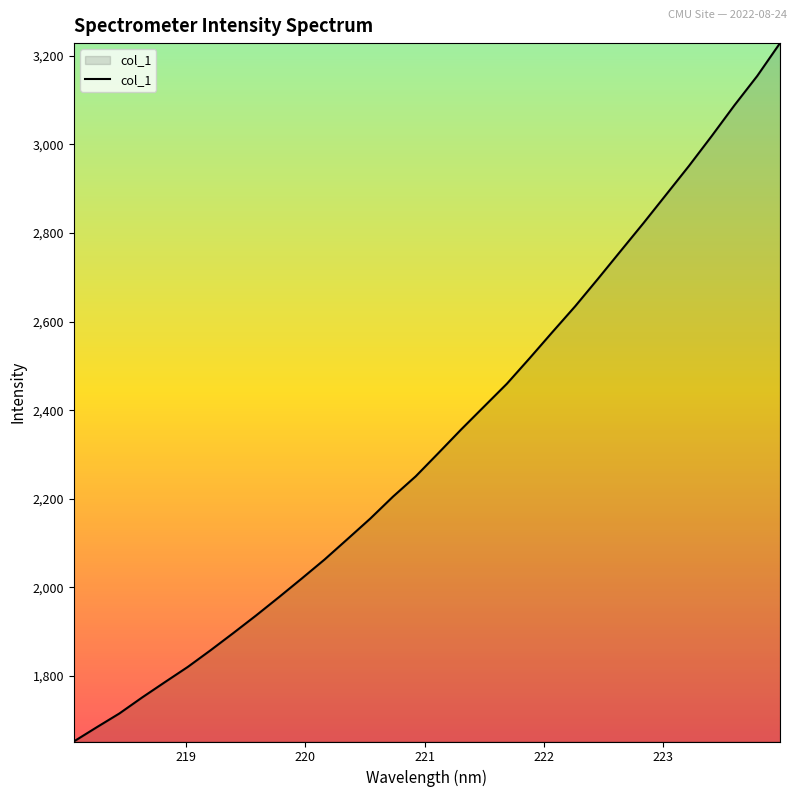

What is the difference between the maximum and minimum values?

1576.4